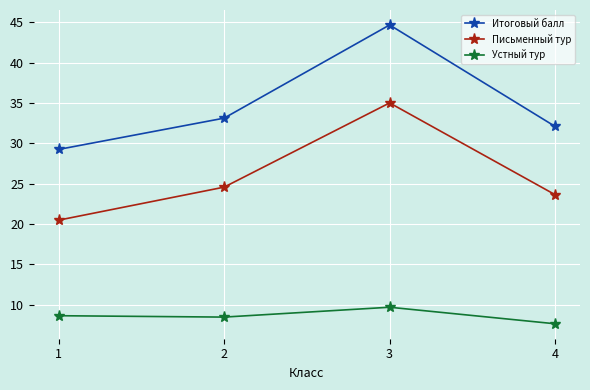

Where is the first local maximum for Письменный тур?

3